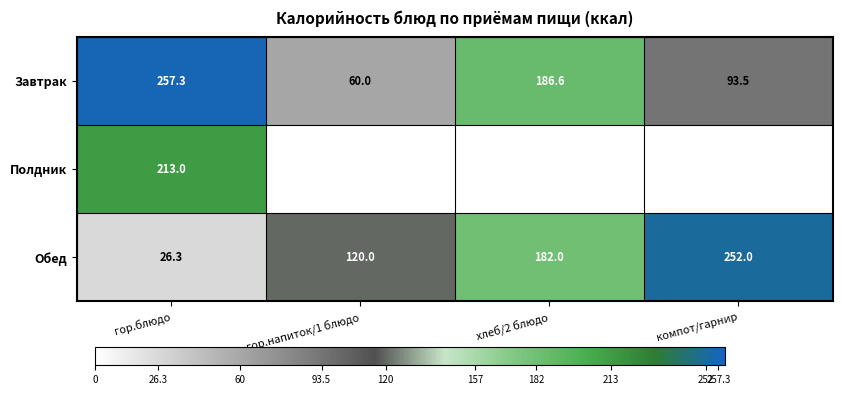

List the labels in order of Обед value, largest first.

компот/гарнир, хлеб/2 блюдо, гор.напиток/1 блюдо, гор.блюдо